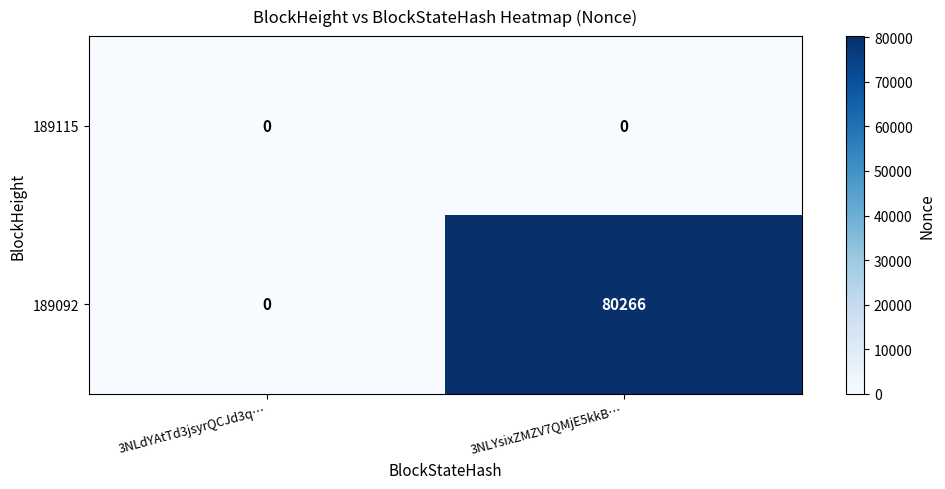

Reading left to right, transcribe all the data shown in this chart.

189115: 3NLdYAtTd3jsyrQCJd3q…=0	3NLYsixZMZV7QMjE5kkB…=0
189092: 3NLdYAtTd3jsyrQCJd3q…=0	3NLYsixZMZV7QMjE5kkB…=80266